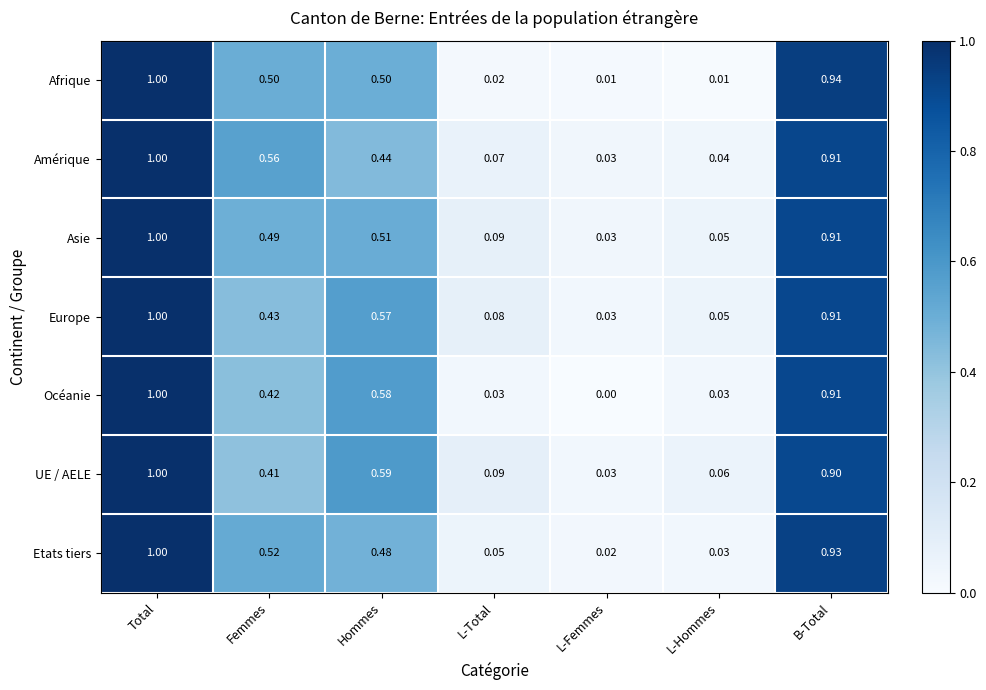

Is the value of Etats tiers at L-Femmes greater than the value of Europe at Hommes?

No